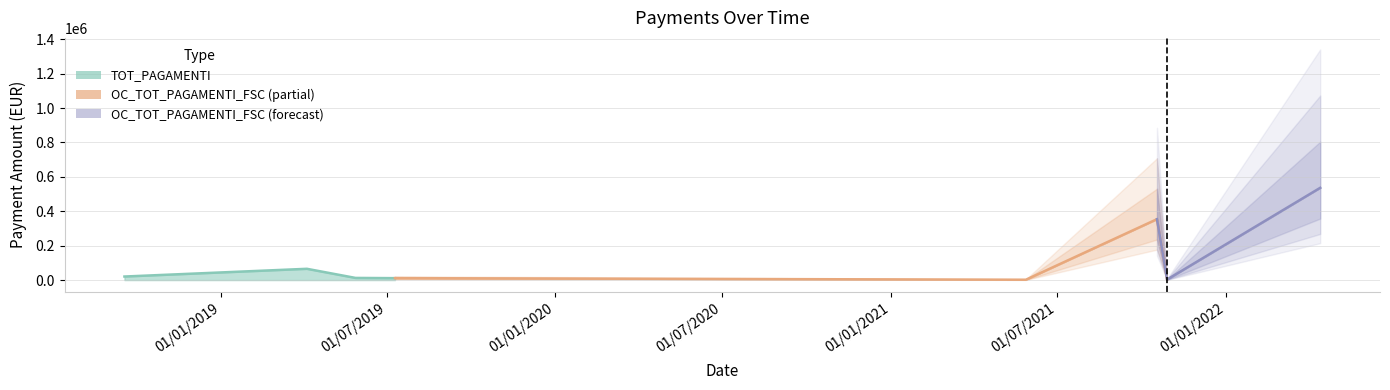

Does the chart have visible grid lines?

Yes